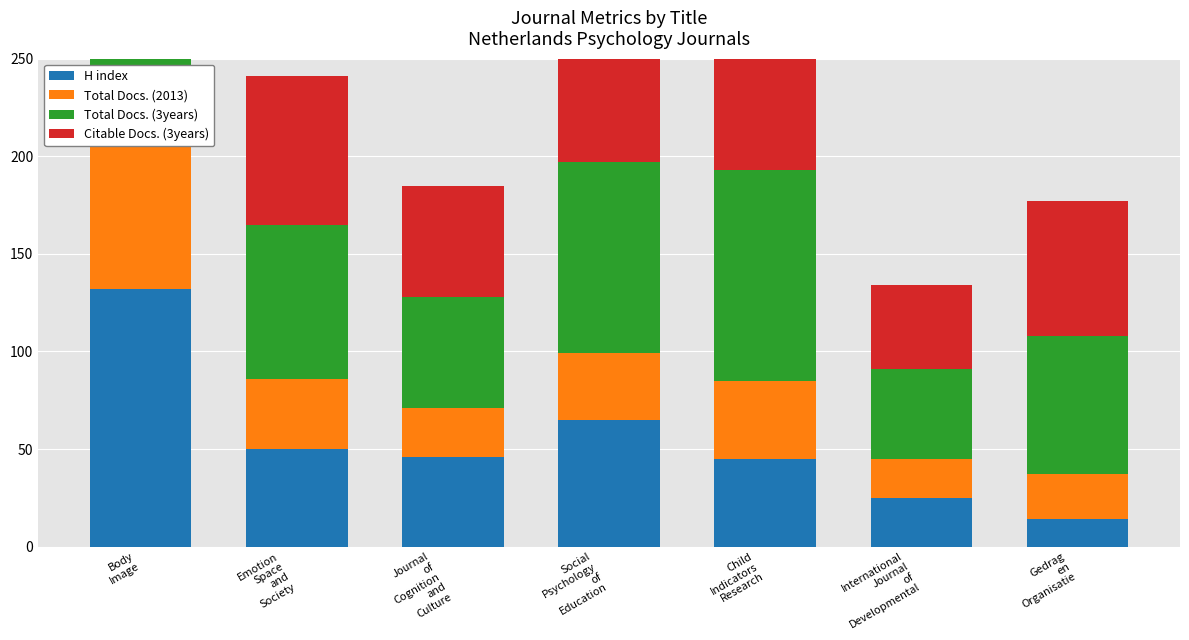

True or false: Total Docs. (2013) has a value of 34 at Social
Psychology
of
Education.

True